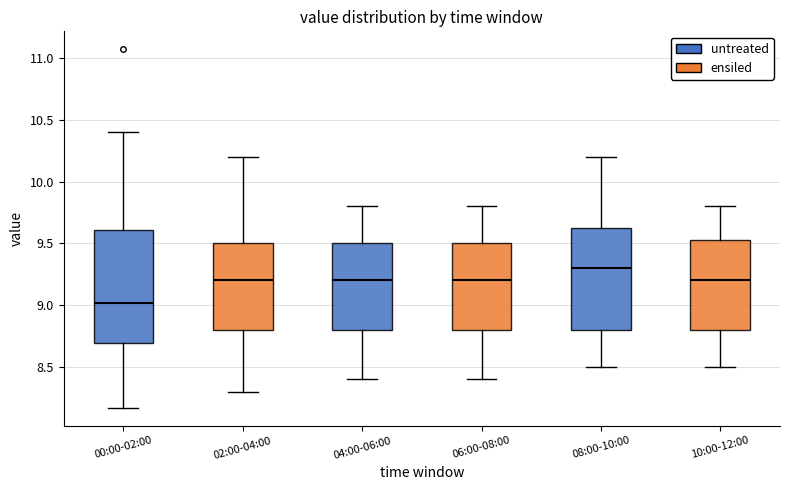

Where does the lower whisker of the box for 04:00-06:00 end on the y-axis? The values are not printed on the chart, so give them approximately, as read against the axis.

8.40